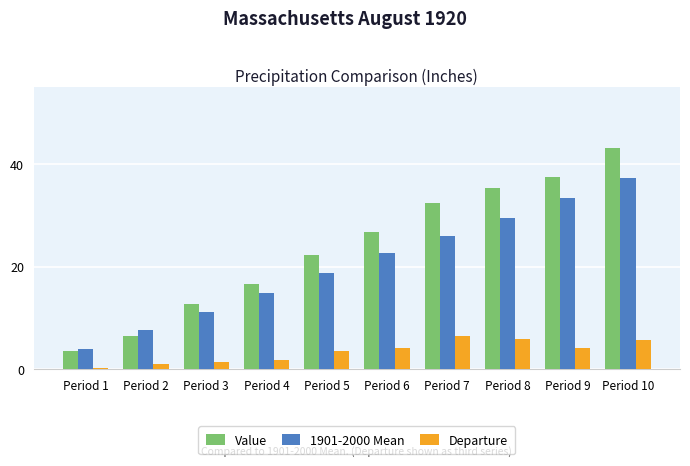

What is the difference between the 1901-2000 Mean values at Period 3 and Period 4?

3.6